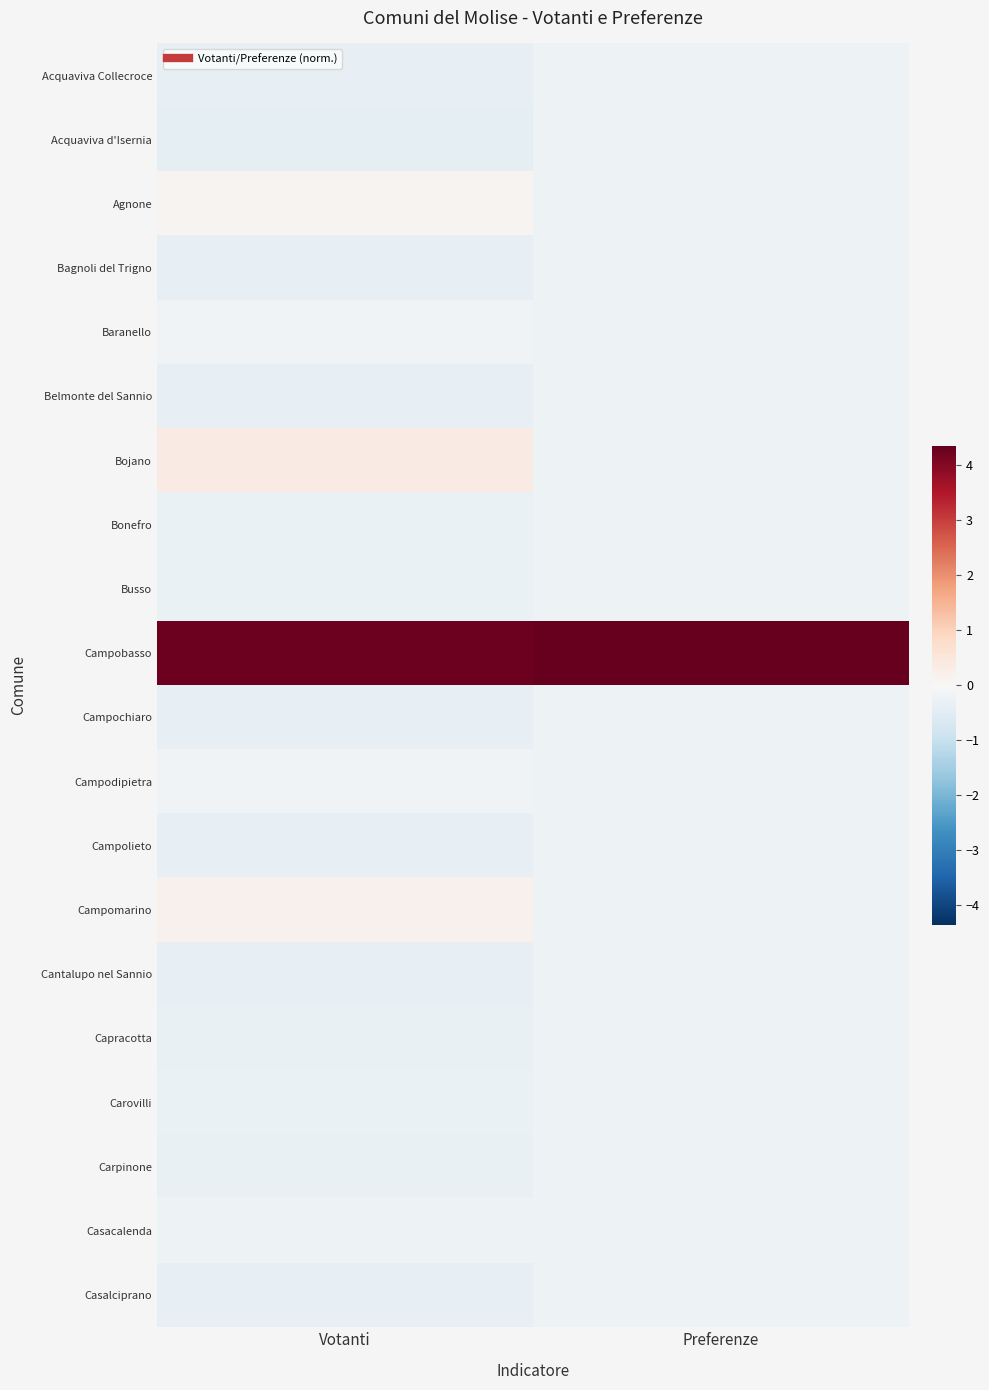

Which series has the largest total across all categories?

Campobasso